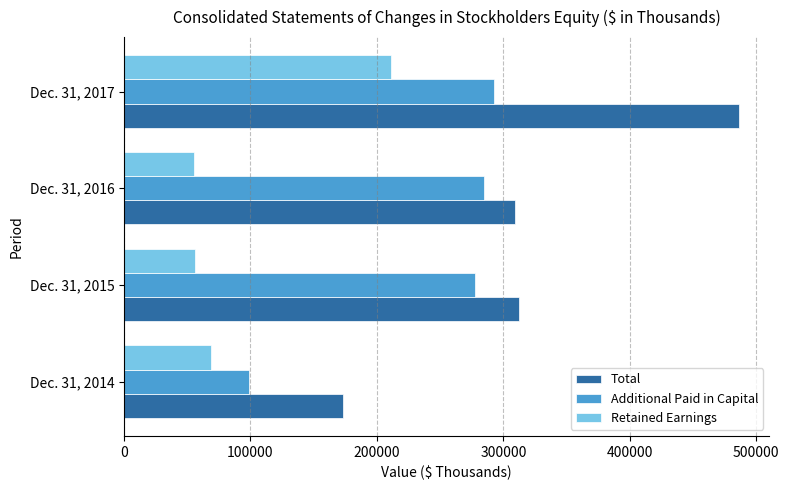

At which label is Retained Earnings closest to 133127?

Dec. 31, 2014